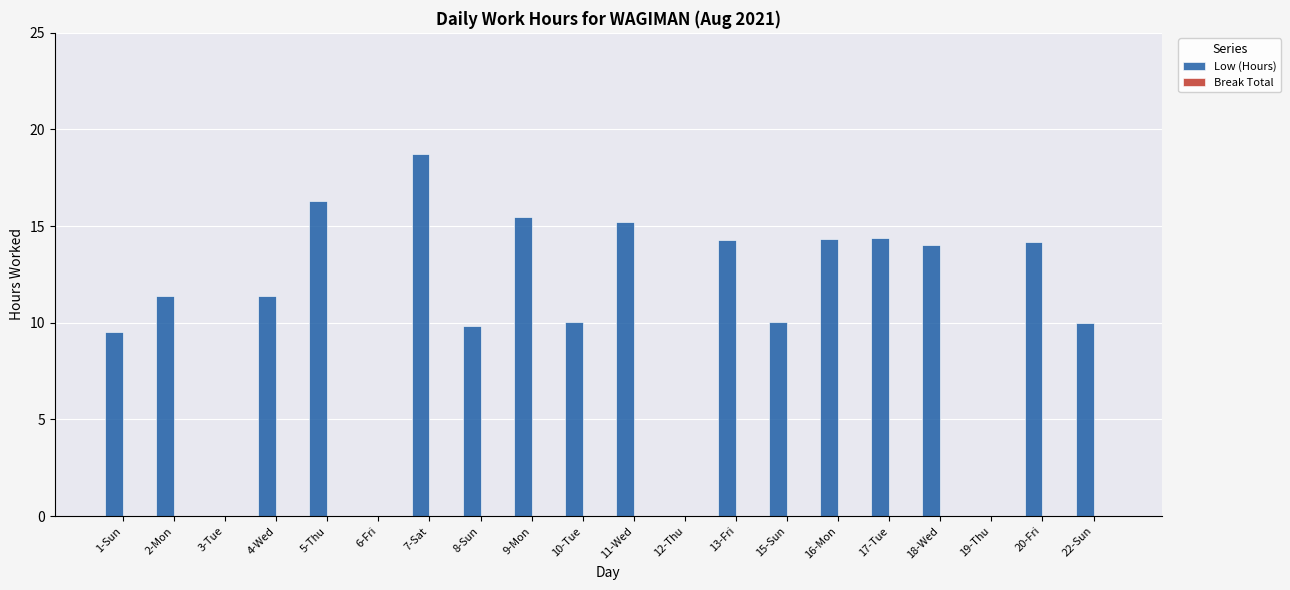

At which category does the chart reach its peak across all series?

7-Sat